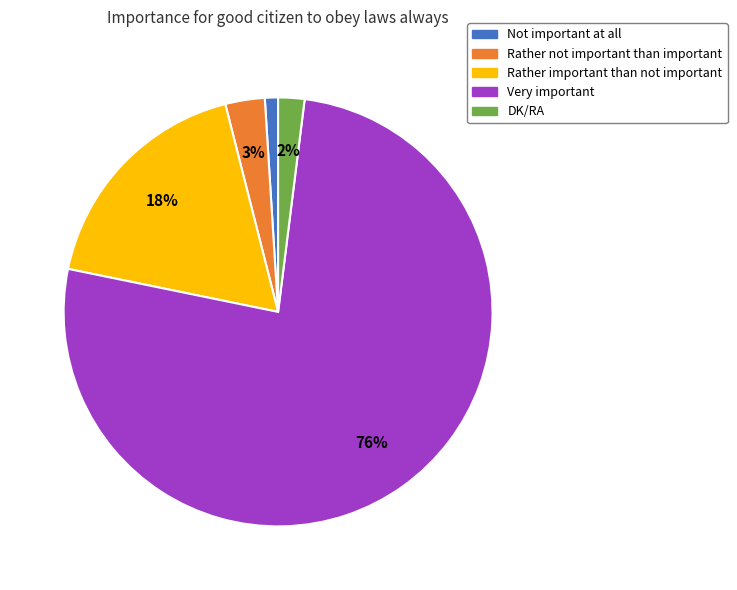

Combined, do Very important and Rather important than not important account for over 50%?

Yes